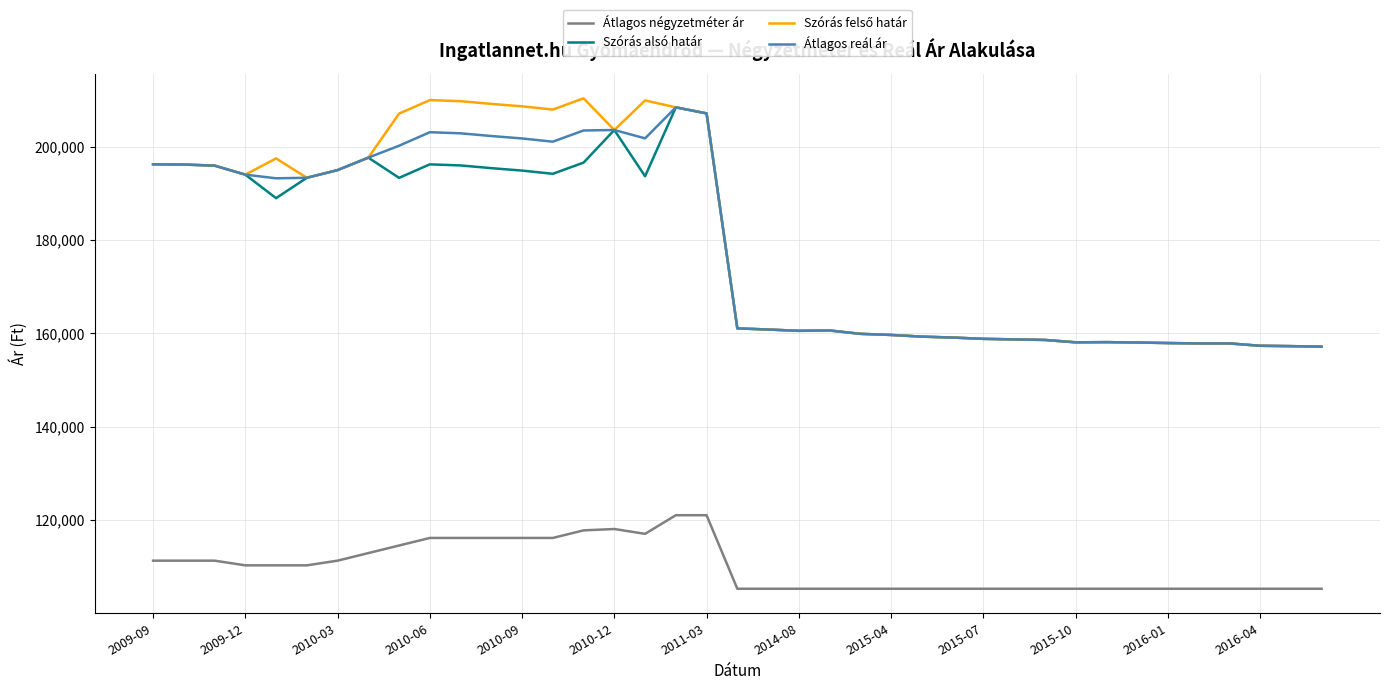

At how many categories does at least one series exceed 130554?

39